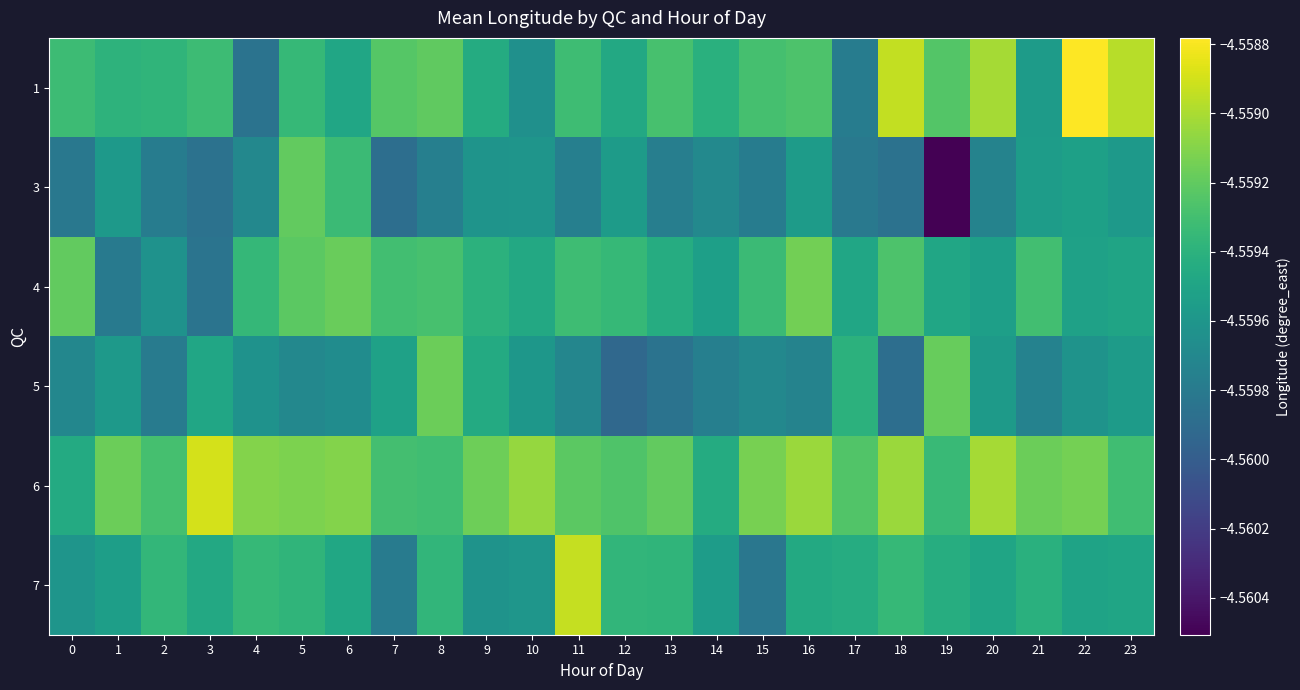

Reading left to right, list all the values displayed in this chart.

1: 0=-4.6	1=-4.6	2=-4.6	3=-4.6	4=-4.6	5=-4.6	6=-4.6	7=-4.6	8=-4.6	9=-4.6	10=-4.6	11=-4.6	12=-4.6	13=-4.6	14=-4.6	15=-4.6	16=-4.6	17=-4.6	18=-4.6	19=-4.6	20=-4.6	21=-4.6	22=-4.6	23=-4.6
3: 0=-4.6	1=-4.6	2=-4.6	3=-4.6	4=-4.6	5=-4.6	6=-4.6	7=-4.6	8=-4.6	9=-4.6	10=-4.6	11=-4.6	12=-4.6	13=-4.6	14=-4.6	15=-4.6	16=-4.6	17=-4.6	18=-4.6	19=-4.6	20=-4.6	21=-4.6	22=-4.6	23=-4.6
4: 0=-4.6	1=-4.6	2=-4.6	3=-4.6	4=-4.6	5=-4.6	6=-4.6	7=-4.6	8=-4.6	9=-4.6	10=-4.6	11=-4.6	12=-4.6	13=-4.6	14=-4.6	15=-4.6	16=-4.6	17=-4.6	18=-4.6	19=-4.6	20=-4.6	21=-4.6	22=-4.6	23=-4.6
5: 0=-4.6	1=-4.6	2=-4.6	3=-4.6	4=-4.6	5=-4.6	6=-4.6	7=-4.6	8=-4.6	9=-4.6	10=-4.6	11=-4.6	12=-4.6	13=-4.6	14=-4.6	15=-4.6	16=-4.6	17=-4.6	18=-4.6	19=-4.6	20=-4.6	21=-4.6	22=-4.6	23=-4.6
6: 0=-4.6	1=-4.6	2=-4.6	3=-4.6	4=-4.6	5=-4.6	6=-4.6	7=-4.6	8=-4.6	9=-4.6	10=-4.6	11=-4.6	12=-4.6	13=-4.6	14=-4.6	15=-4.6	16=-4.6	17=-4.6	18=-4.6	19=-4.6	20=-4.6	21=-4.6	22=-4.6	23=-4.6
7: 0=-4.6	1=-4.6	2=-4.6	3=-4.6	4=-4.6	5=-4.6	6=-4.6	7=-4.6	8=-4.6	9=-4.6	10=-4.6	11=-4.6	12=-4.6	13=-4.6	14=-4.6	15=-4.6	16=-4.6	17=-4.6	18=-4.6	19=-4.6	20=-4.6	21=-4.6	22=-4.6	23=-4.6